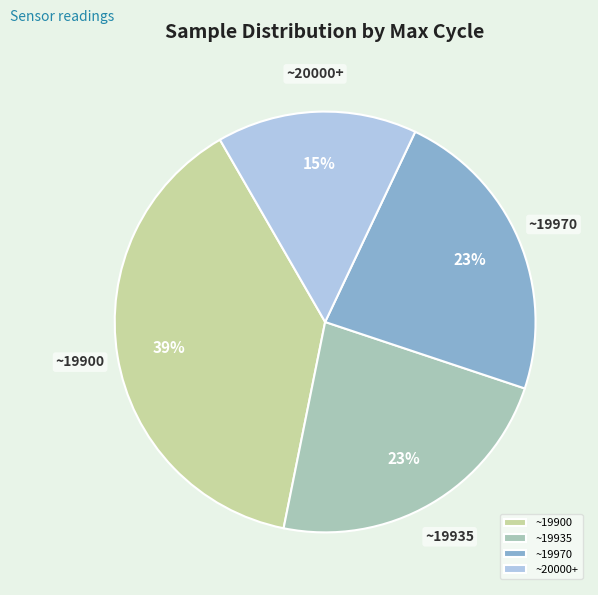

How many slices are in this pie chart?

4